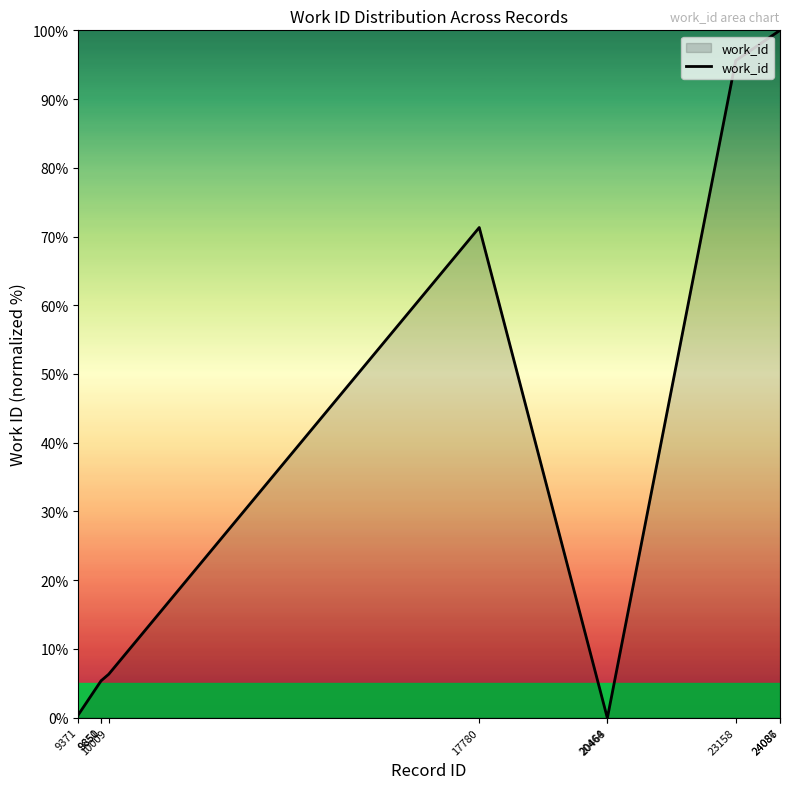

The value at 9851 is 9.6. True or false?

False